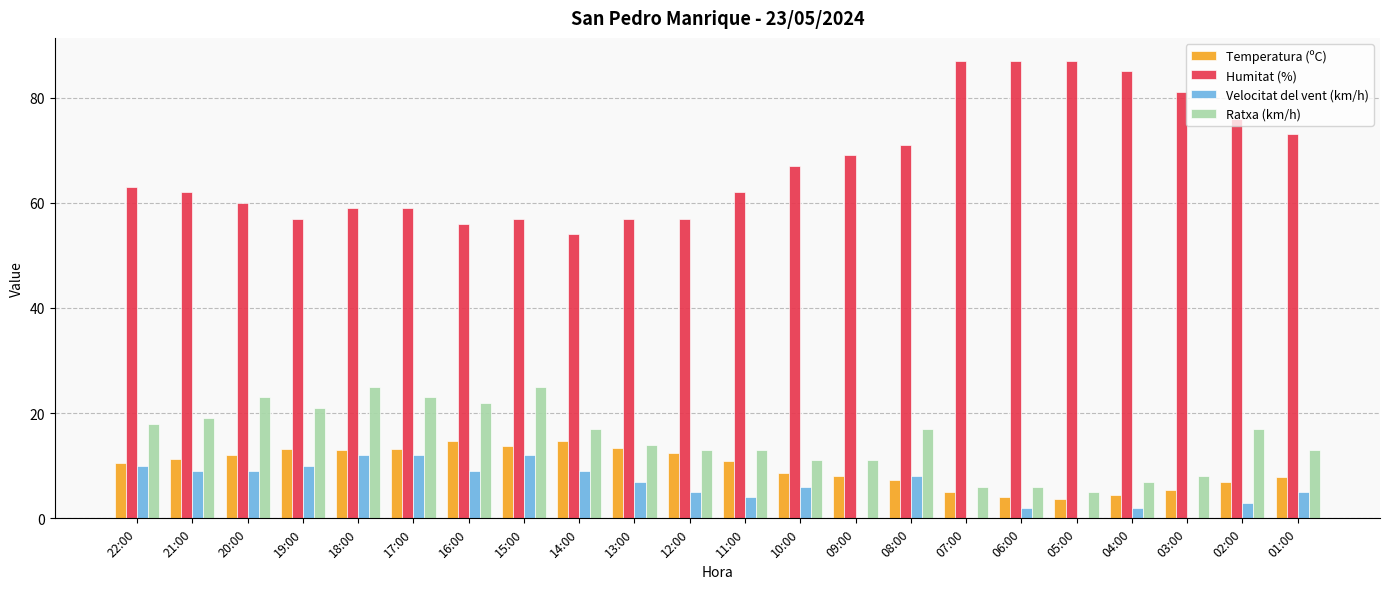

Is the value of Ratxa (km/h) at 12:00 greater than the value of Humitat (%) at 11:00?

No